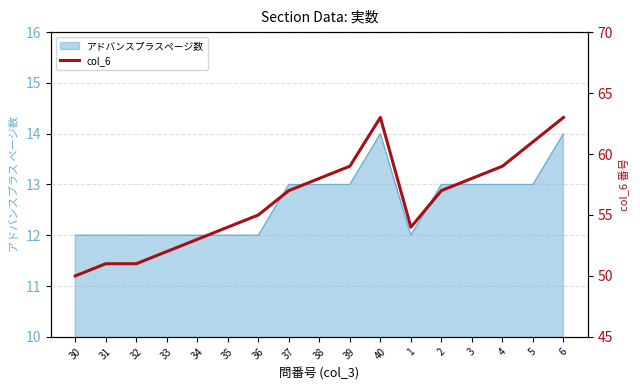

What is the maximum value shown in the chart?

63